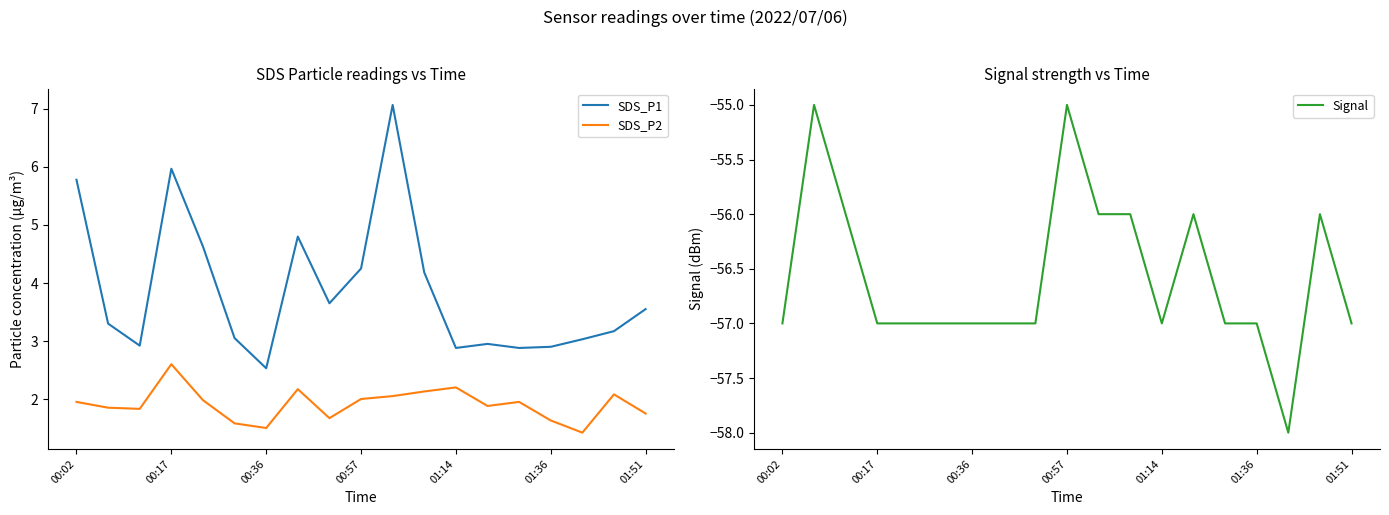

What is the sum of all SDS_P1 values?

73.5